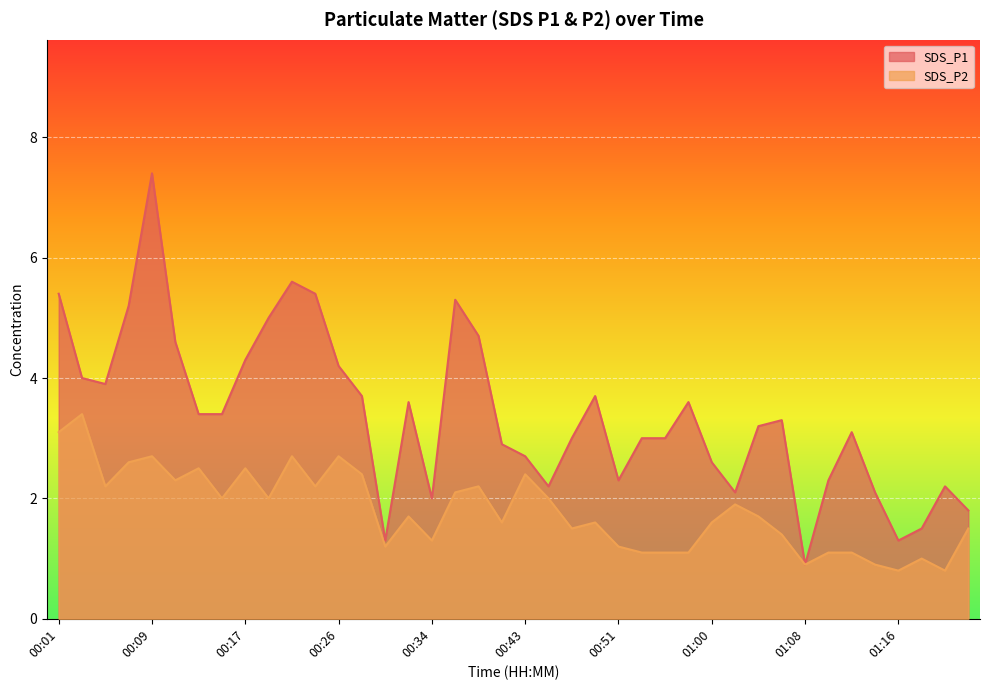

True or false: SDS_P2 and SDS_P1 intersect in this chart.

False